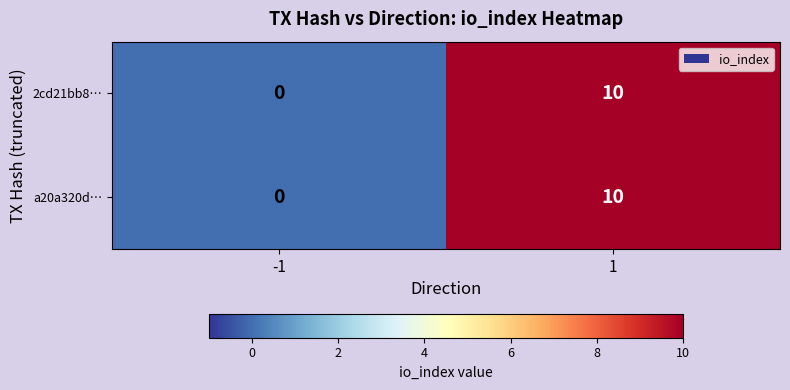

What is the maximum value shown in the chart?

10